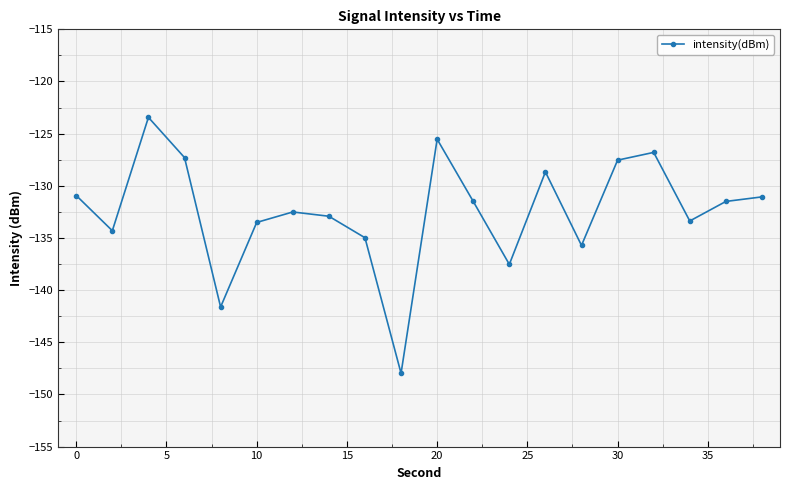

How many series are shown in this chart?

1